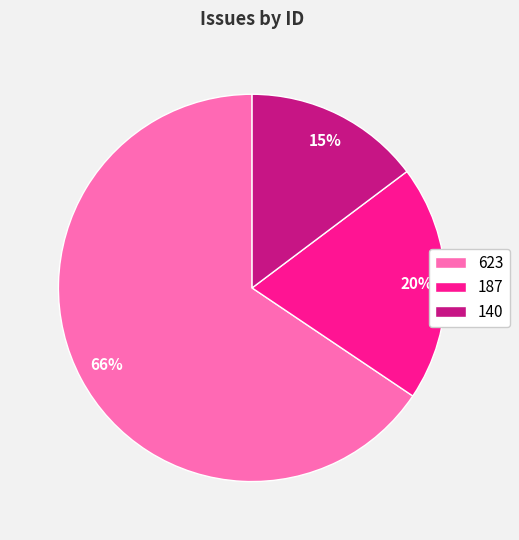

What percentage is the 140 slice, to the nearest percent?

15%